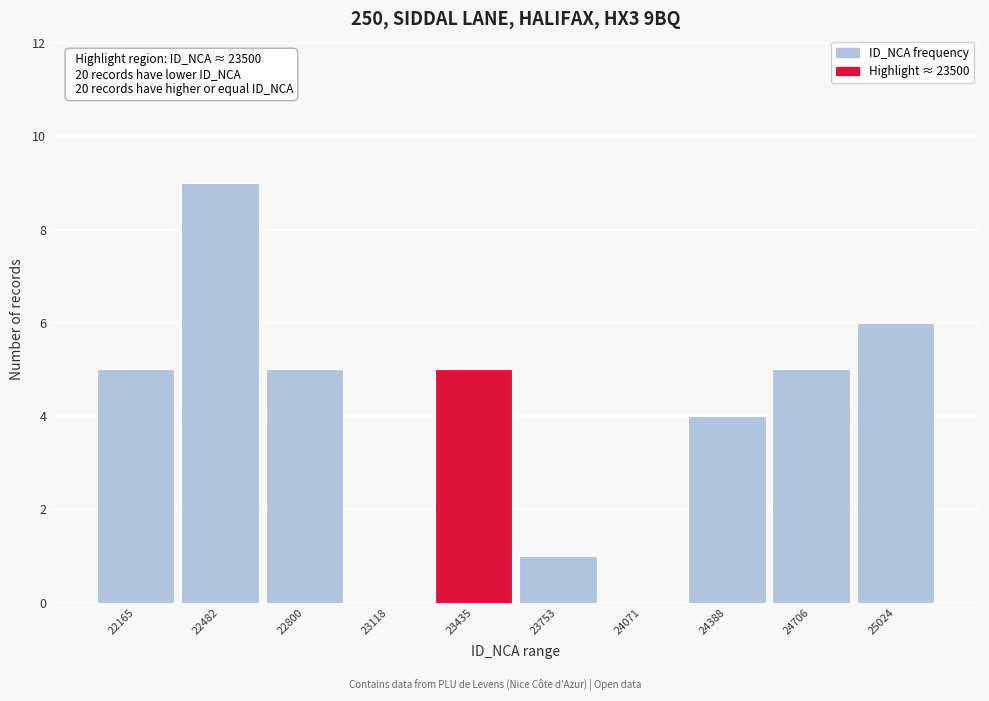

Reading left to right, transcribe all the data shown in this chart.

22165=5	22482=9	22800=5	23118=0	23435=5	23753=1	24071=0	24388=4	24706=5	25024=6